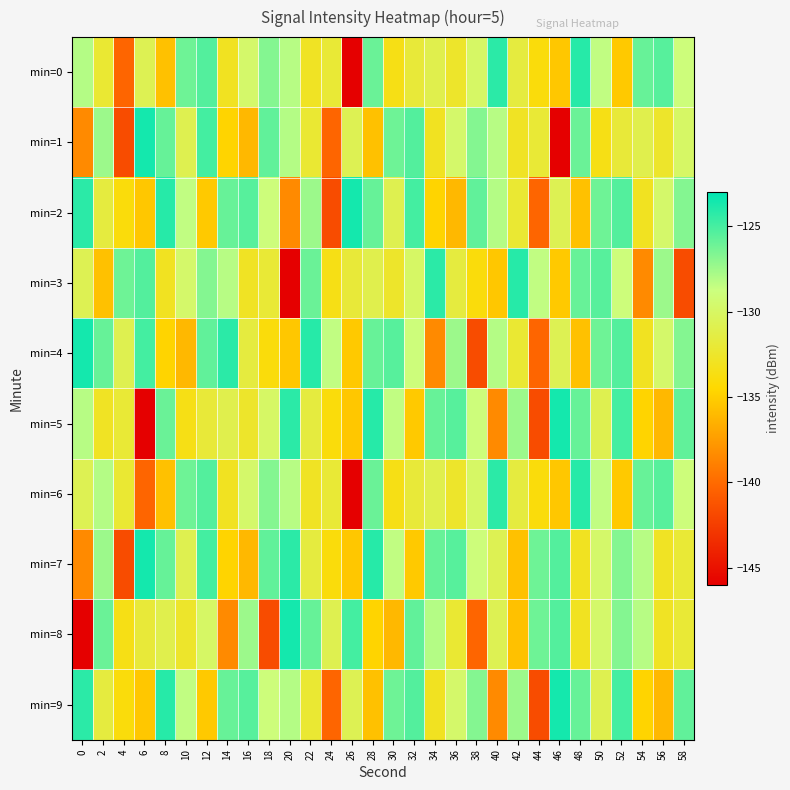

List the series in order of their peak value, lowest first.

min=0, min=3, min=6, min=1, min=2, min=4, min=5, min=7, min=8, min=9